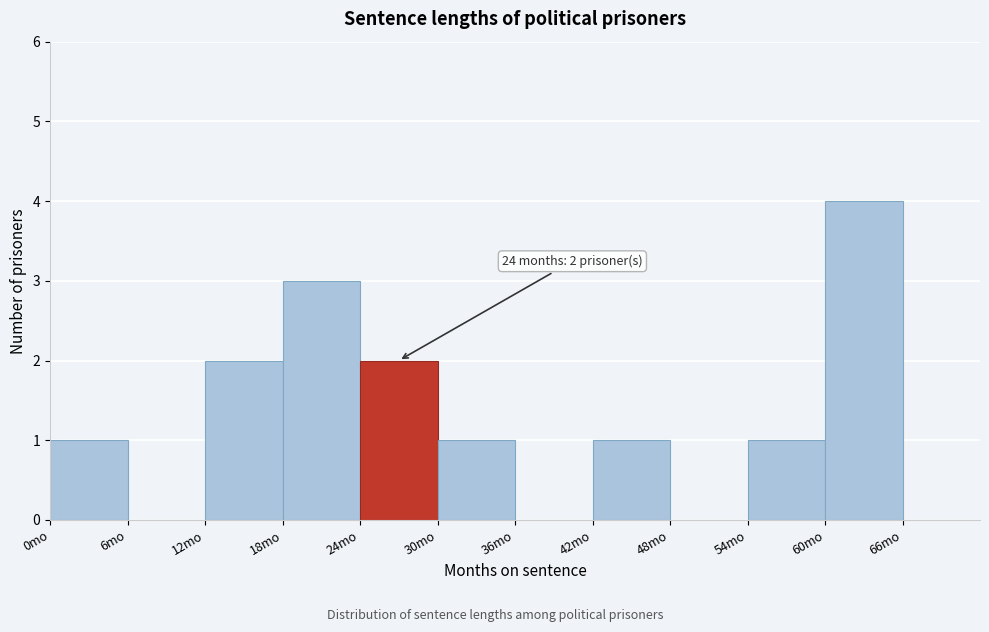

Which range on the x-axis has the tallest bar?

60 to 66